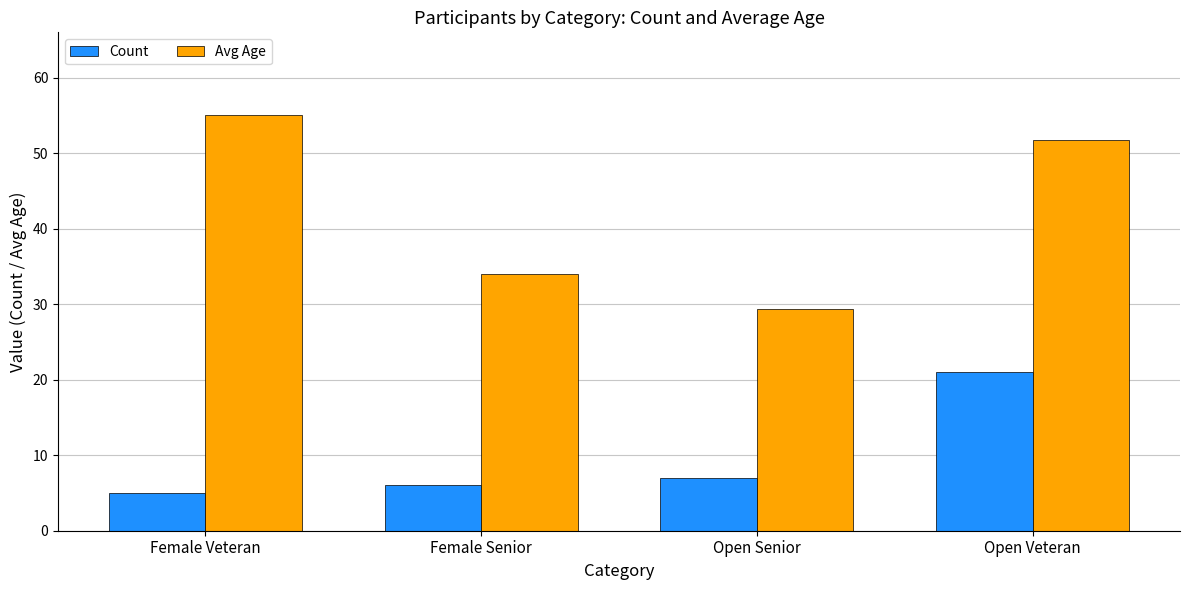

What is the total value across all series at Female Senior?

40.0